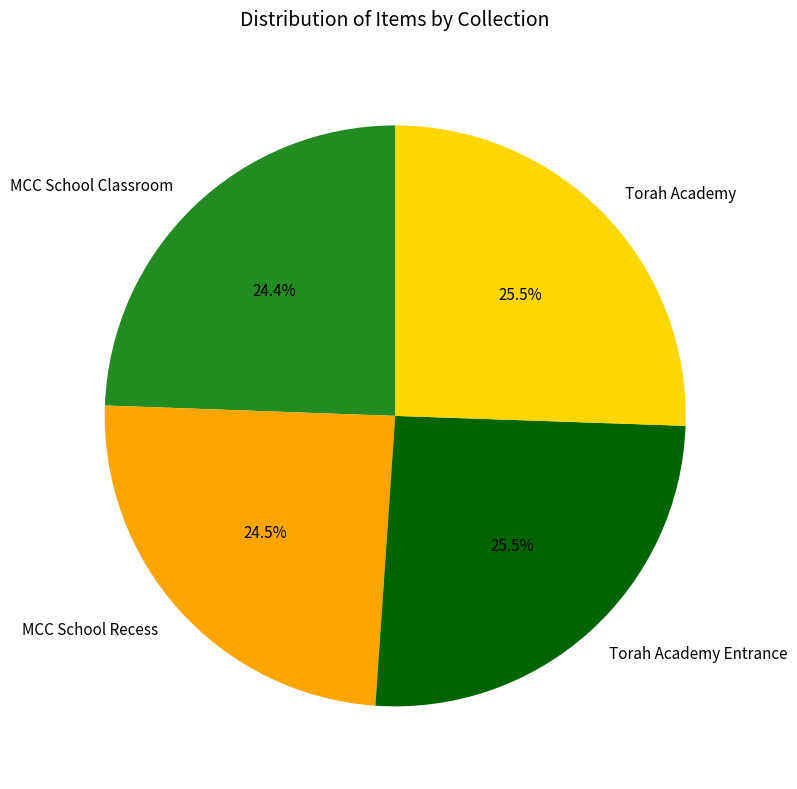

Is it true that MCC School Classroom is 11% of the pie?

False